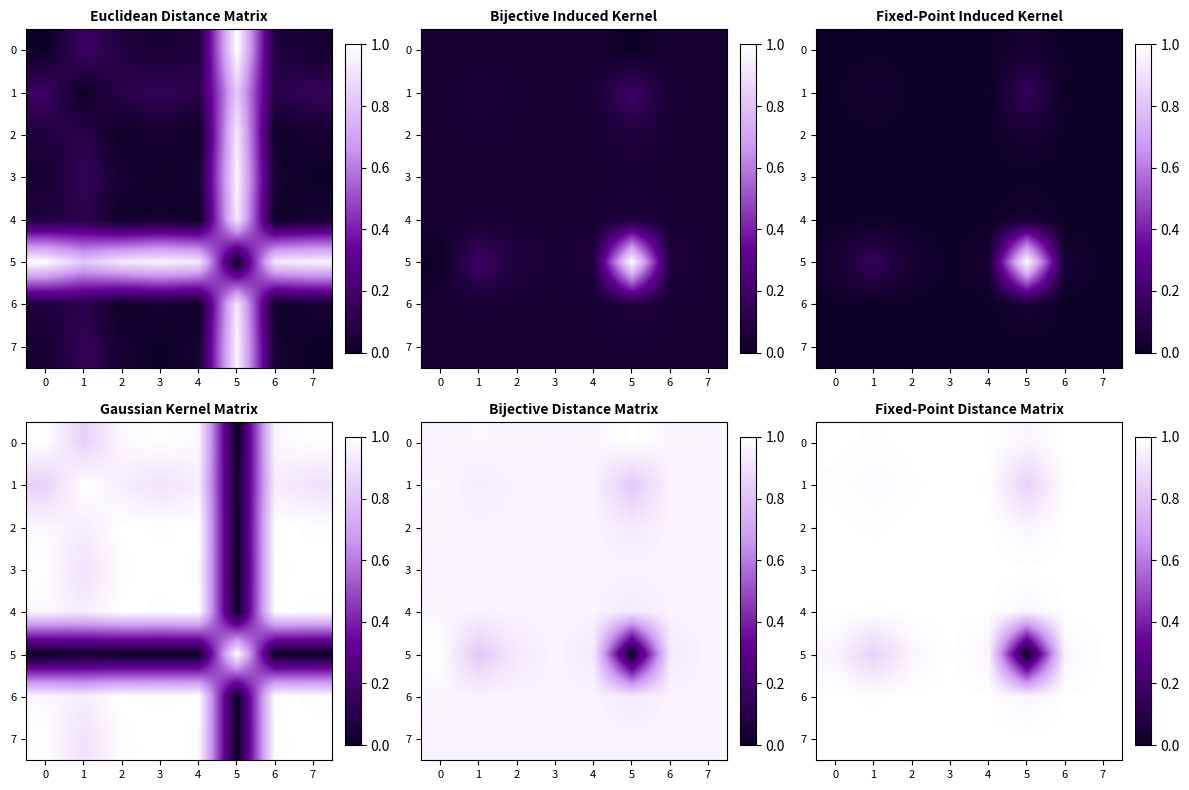

What value does the 2 series have at 5?

1.0